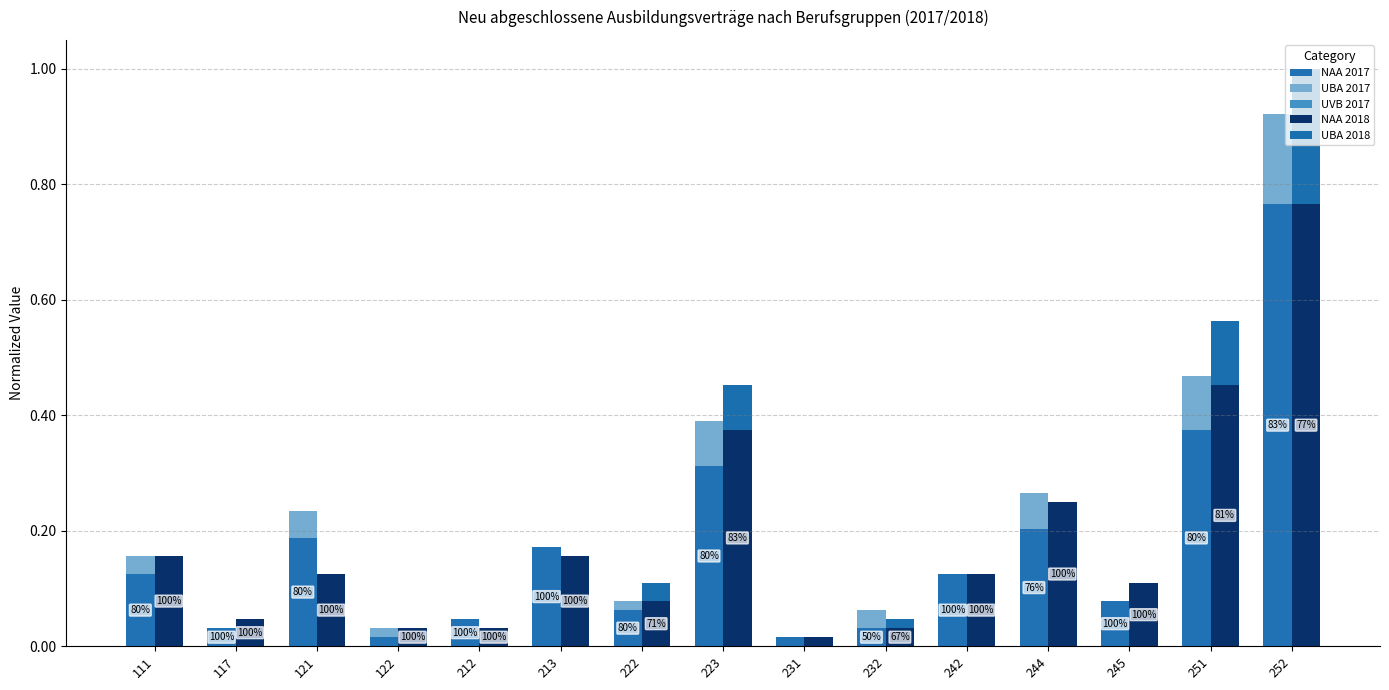

Which series changed the most between 212 and 223?

NAA 2018